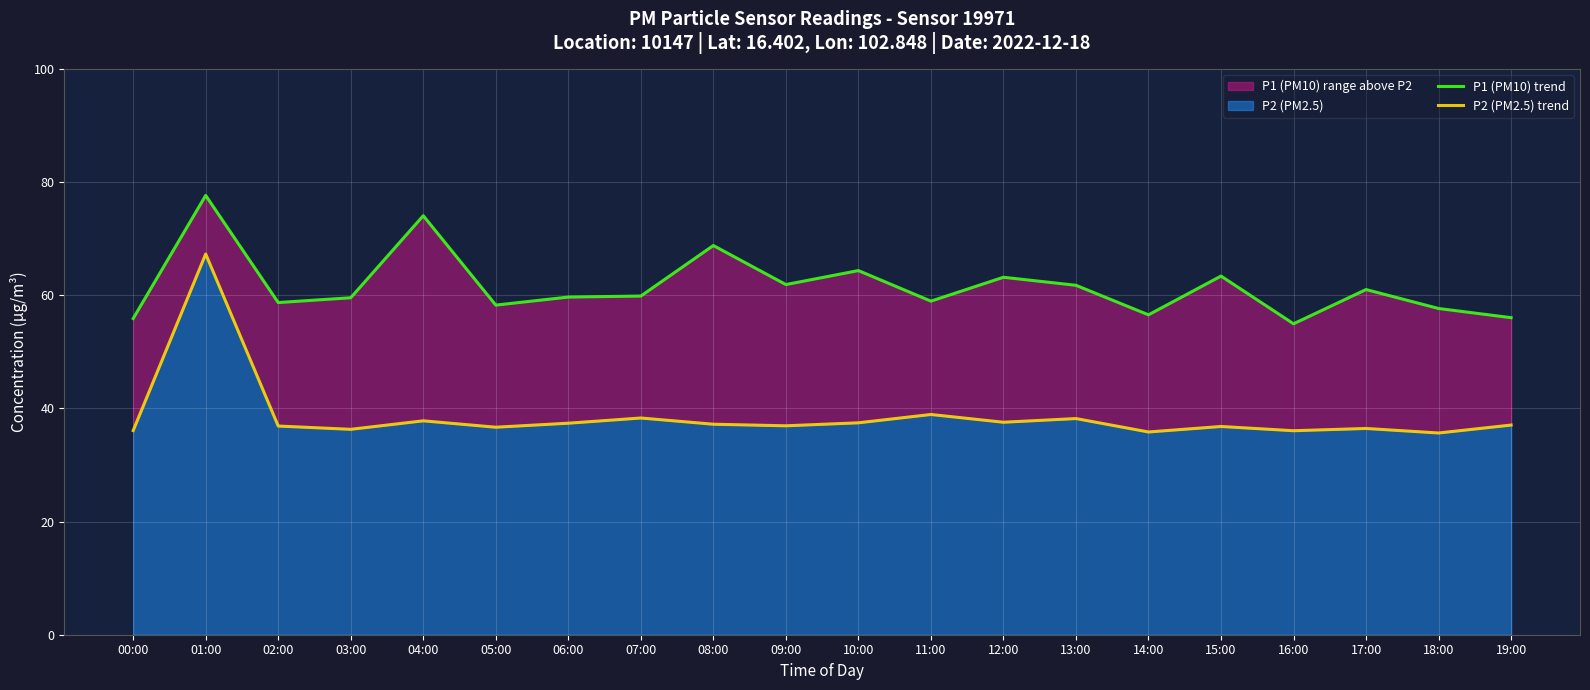

What is the lowest value of the P2 (PM2.5) trend series?

35.6